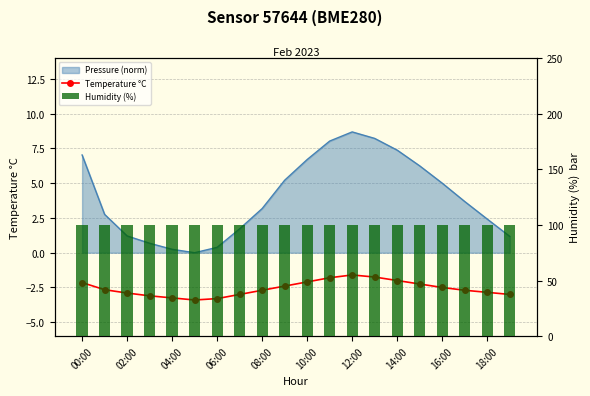

What is the value of the Temperature °C bar at the 8th from the left?

-3.0